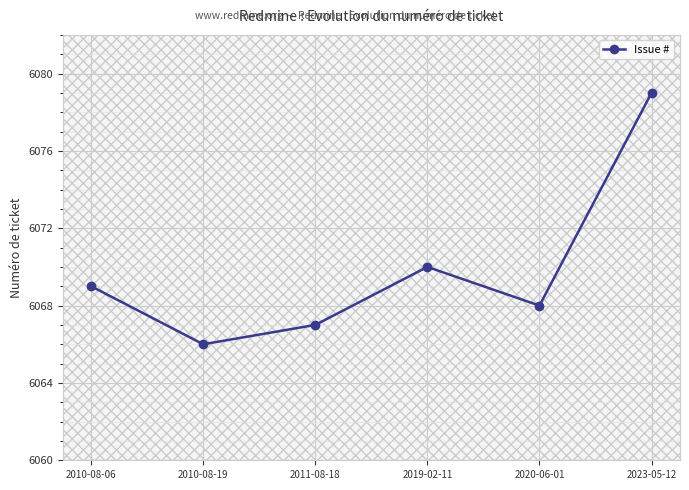

List the labels in order of value, smallest first.

2010-08-19, 2011-08-18, 2020-06-01, 2010-08-06, 2019-02-11, 2023-05-12